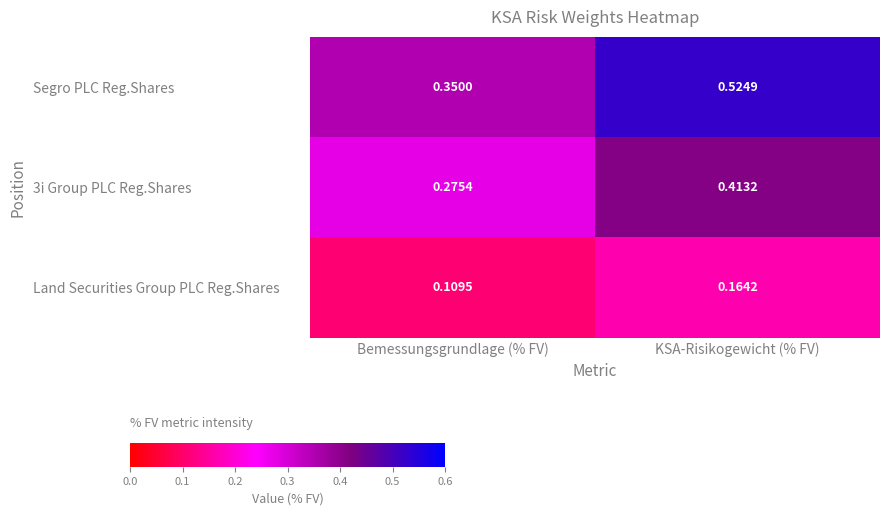

Which label corresponds to the smallest value in the chart?

Bemessungsgrundlage (% FV)